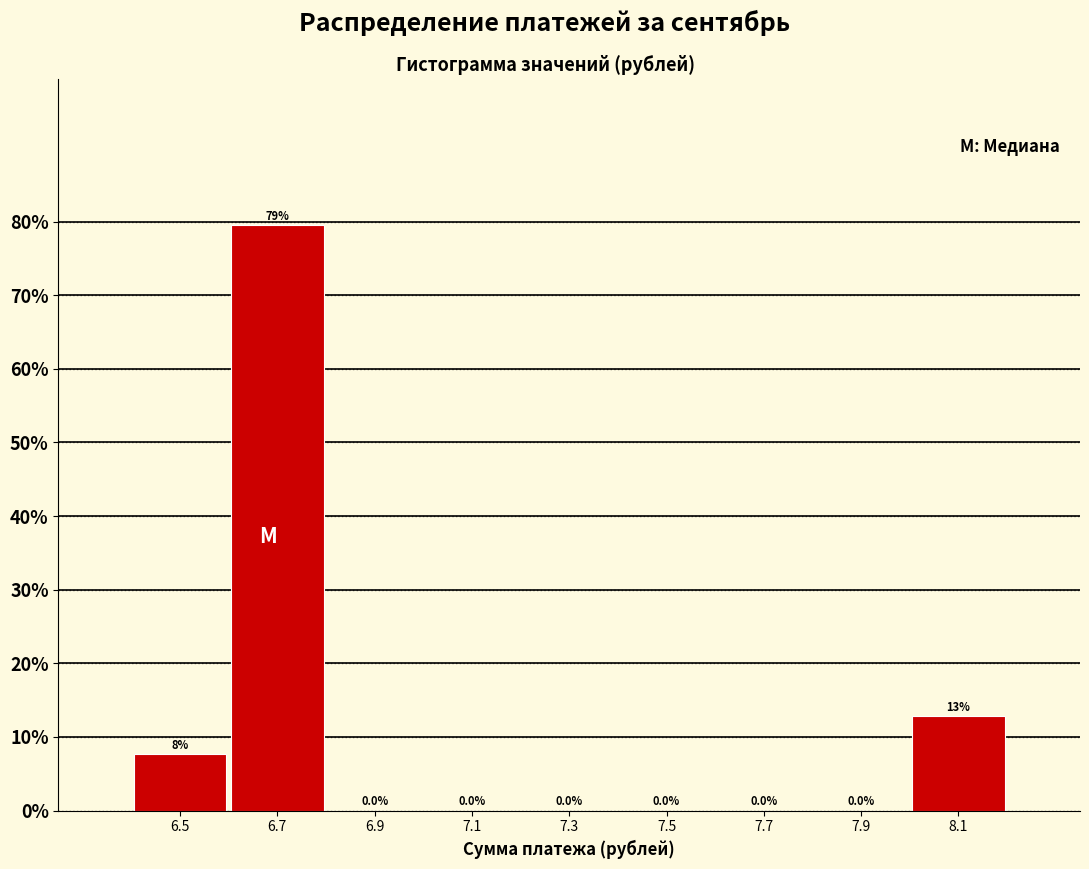

Over which range of the x-axis is the bar tallest?

6.6 to 6.8